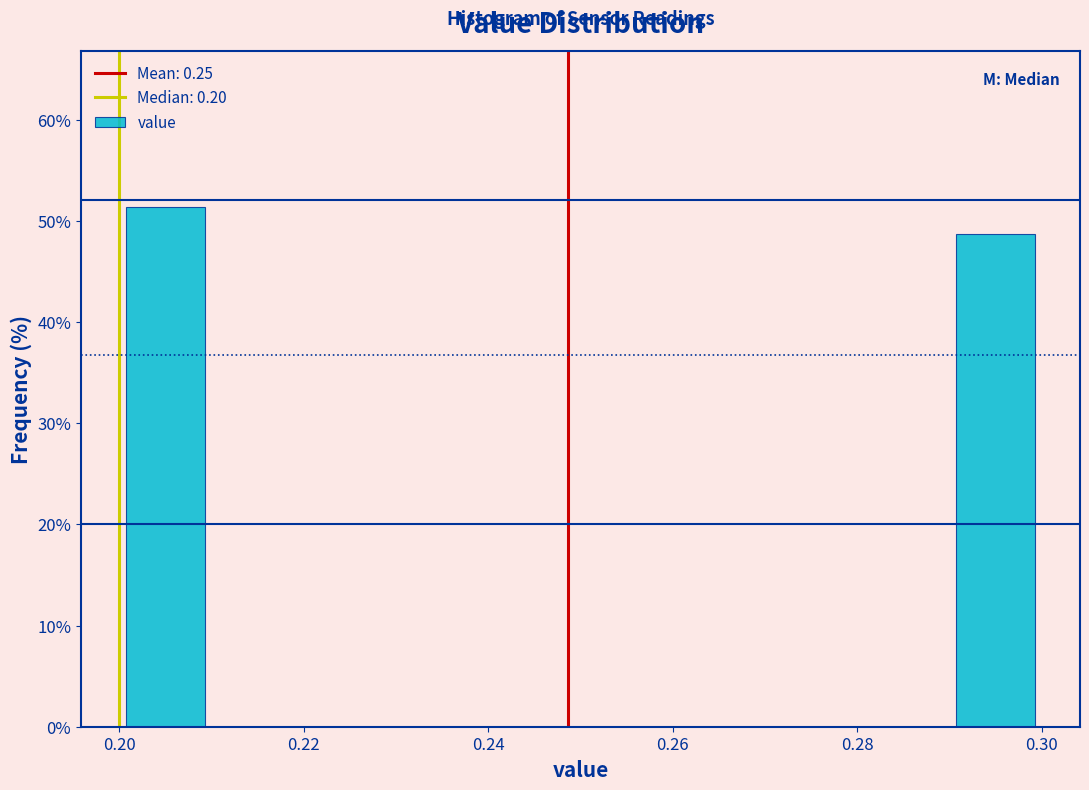

Over which range of the x-axis is the bar tallest?

0.20 to 0.21